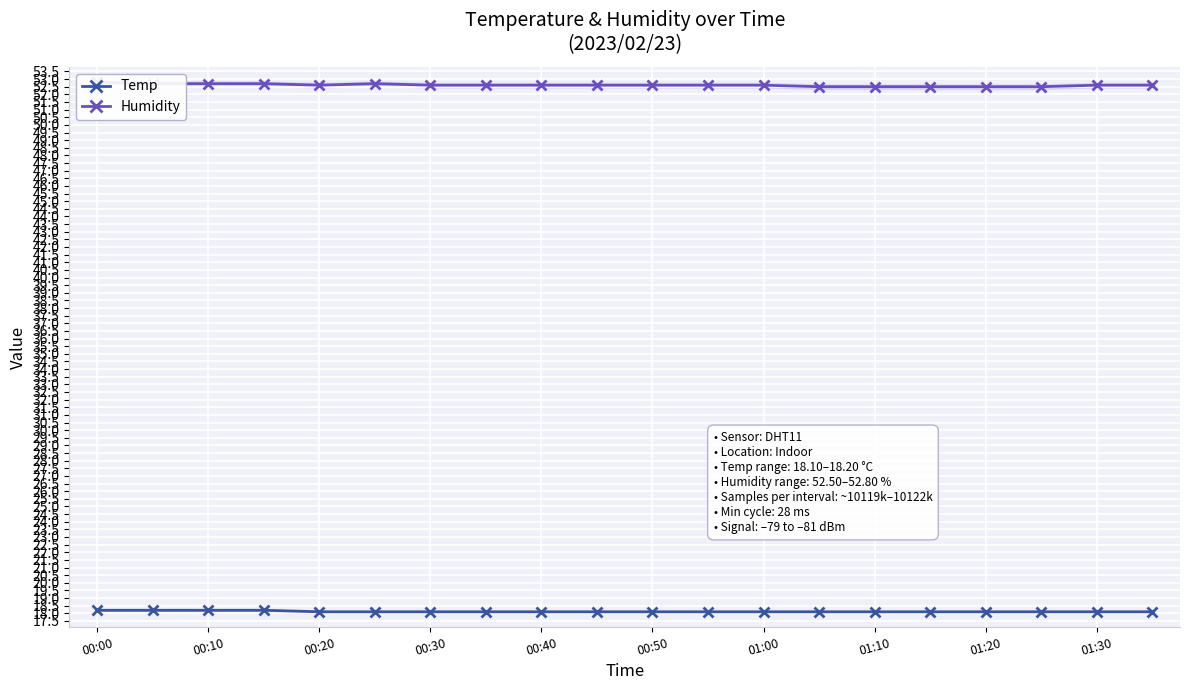

How many Temp values are between 18 and 19?

20